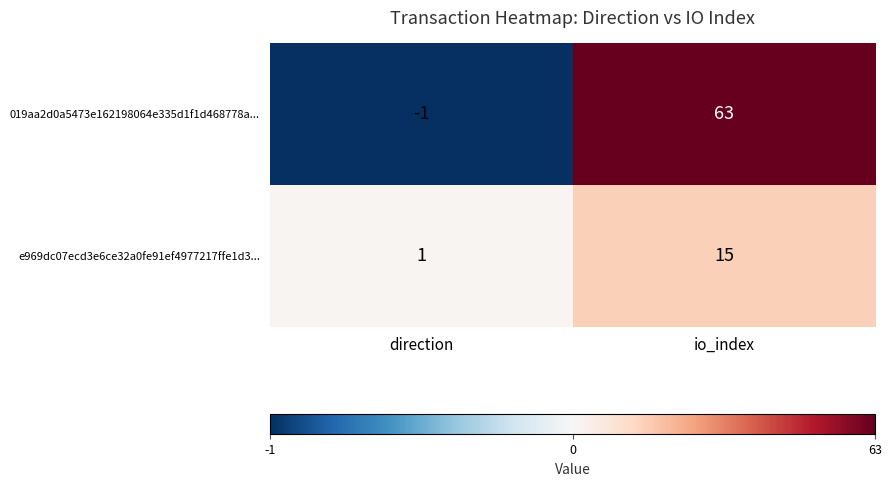

At which category does the chart reach its peak across all series?

io_index